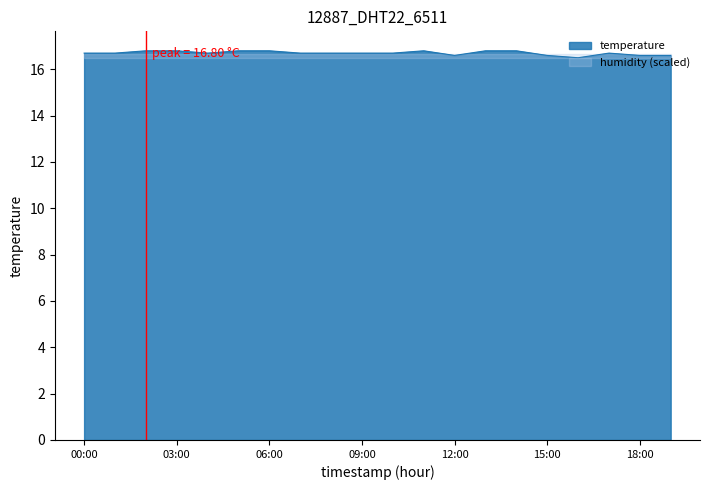

What is the label of the 8th point from the left?

07:00